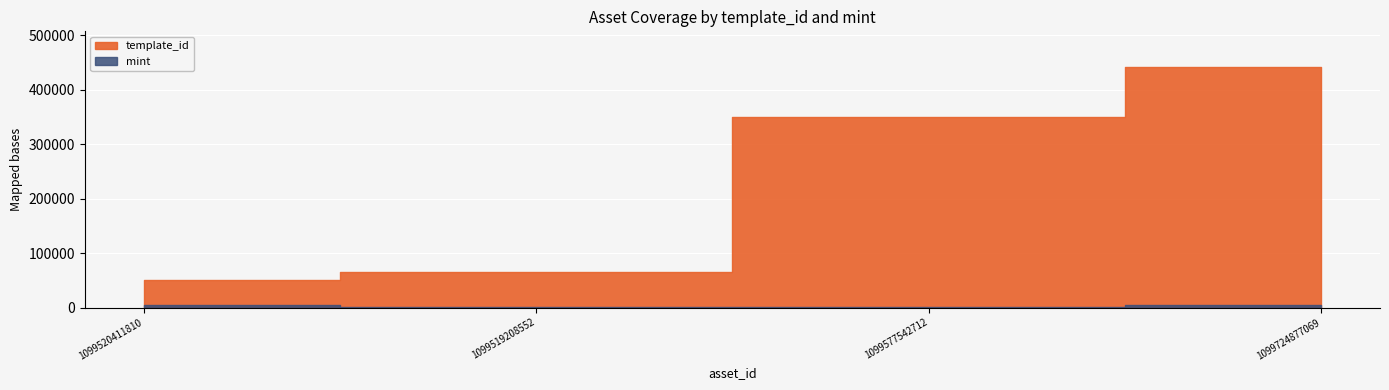

Which series has the largest total across all categories?

template_id